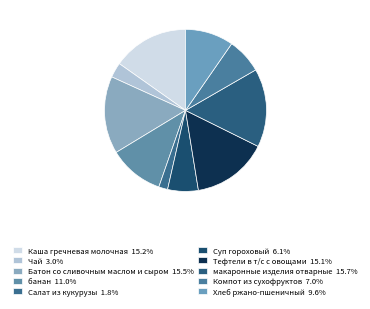

Approximately how many times larger is the value at Чай compared to Салат из кукурузы?

1.7